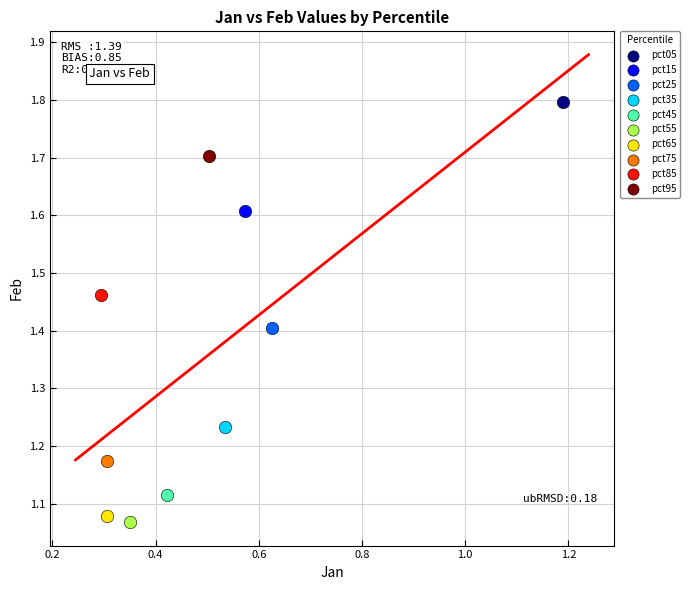

What are all the series names shown in the legend?

pct05, pct15, pct25, pct35, pct45, pct55, pct65, pct75, pct85, pct95